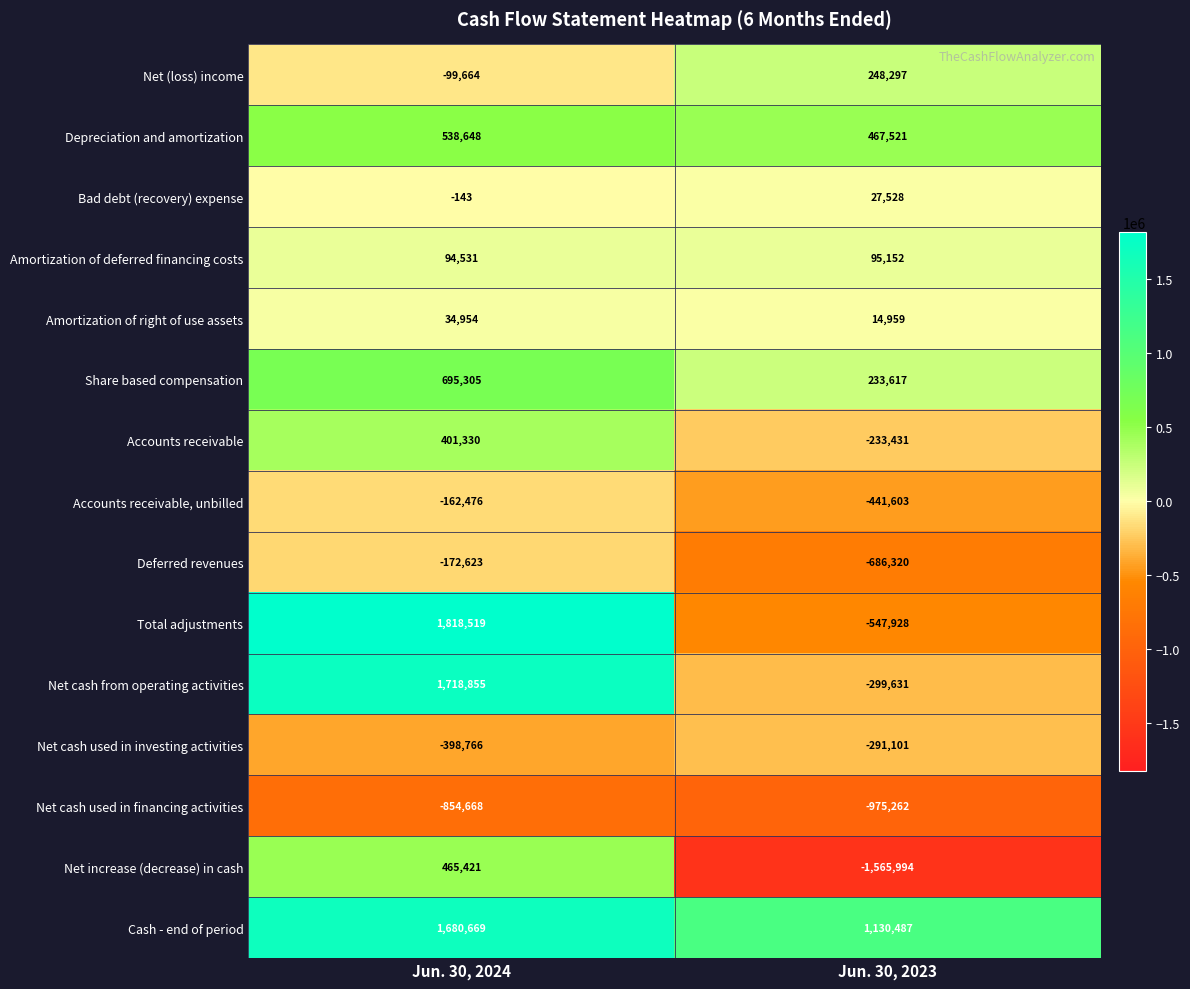

Which series has the largest total across all categories?

Cash - end of period